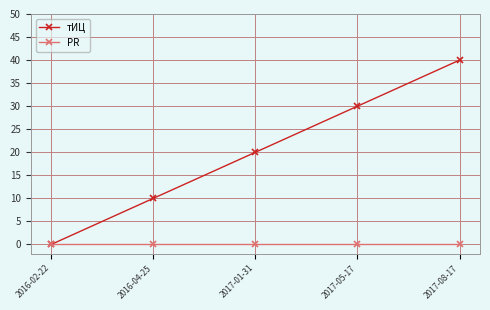

What is the total value across all series at 2016-04-25?

10